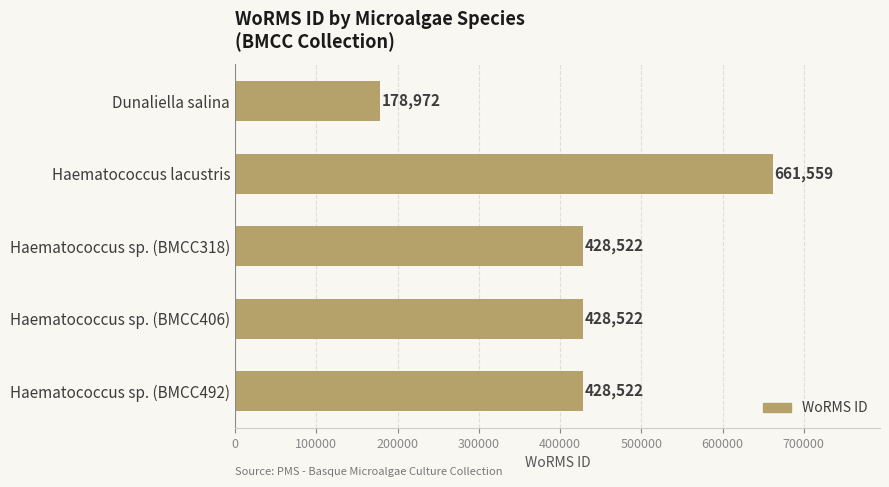

Reading top to bottom, extract all data points from this chart.

178972	661559	428522	428522	428522